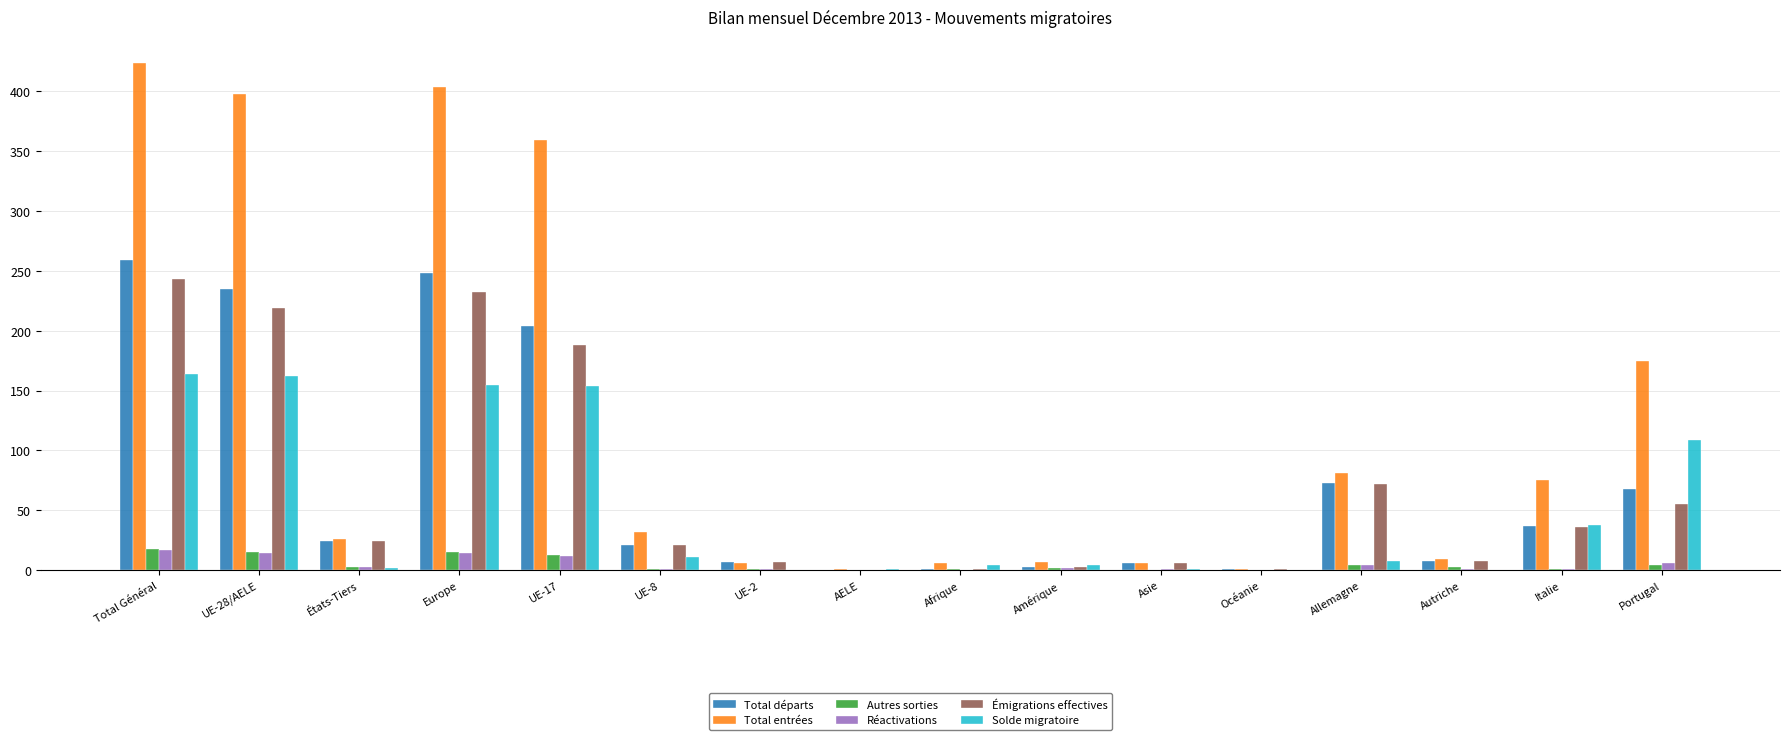

Which series has the largest total across all categories?

Total entrées